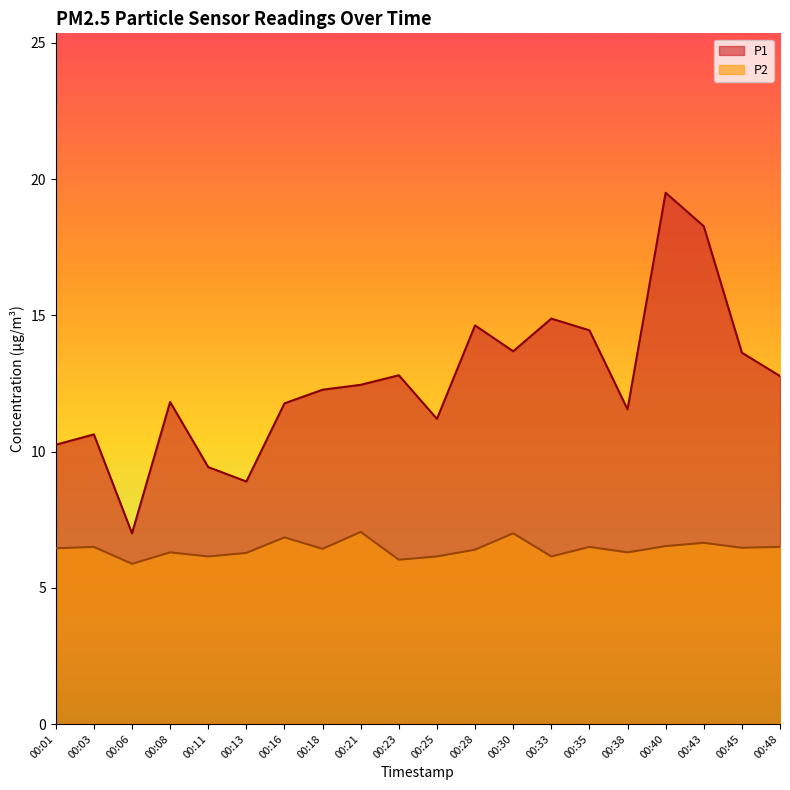

What is the greatest value displayed?

19.5